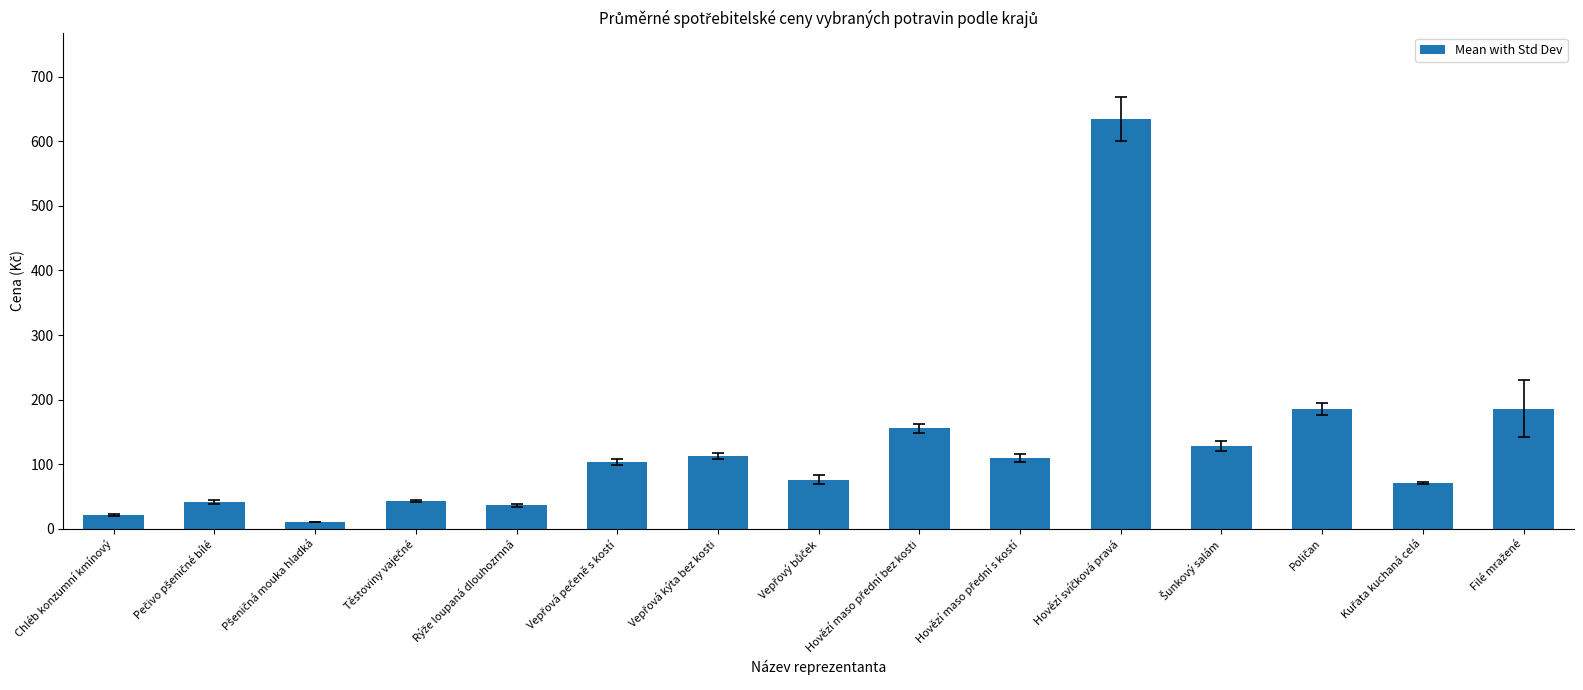

What is the value of the 1st bar from the left?

21.2